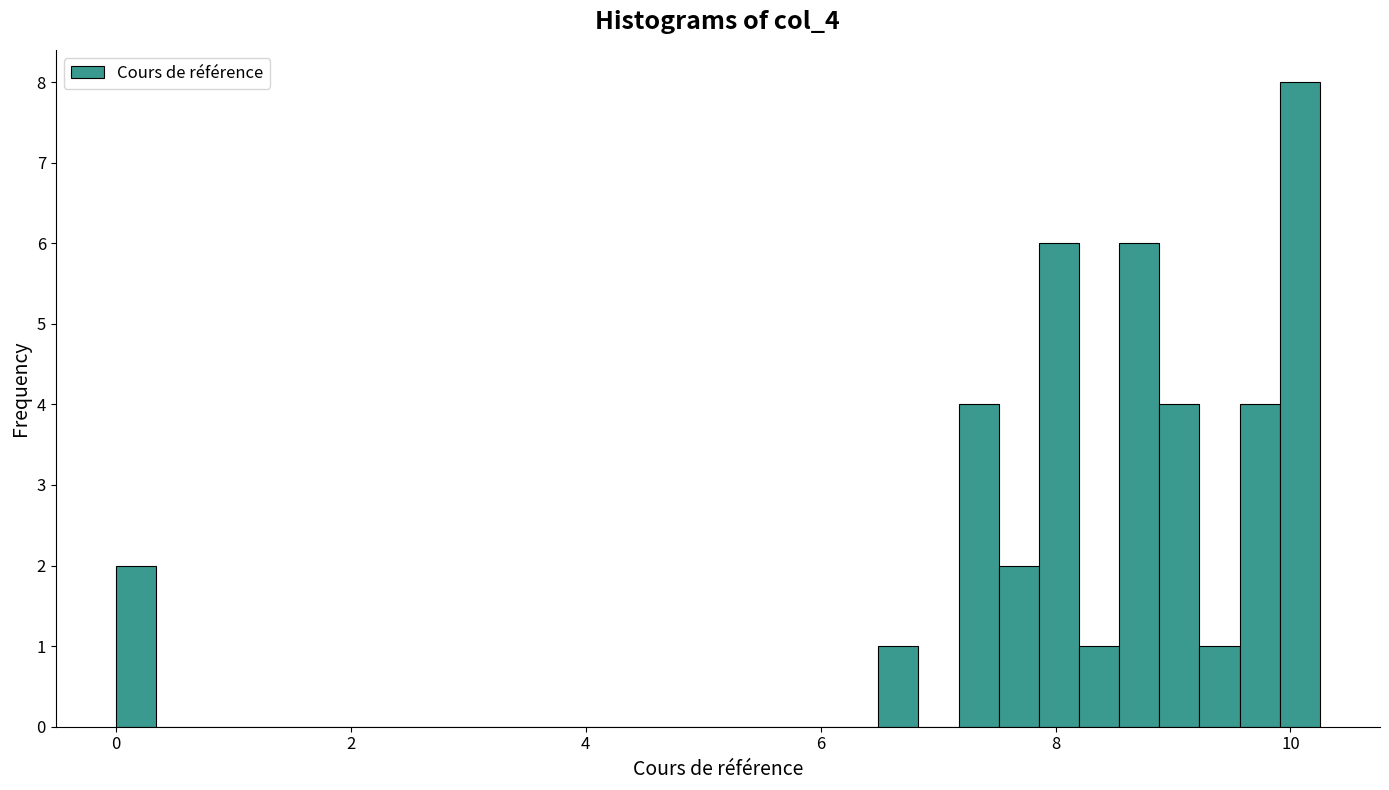

Around what value on the x-axis is the tallest bar? Give the approximate position of its centre, as read against the axis.

10.0